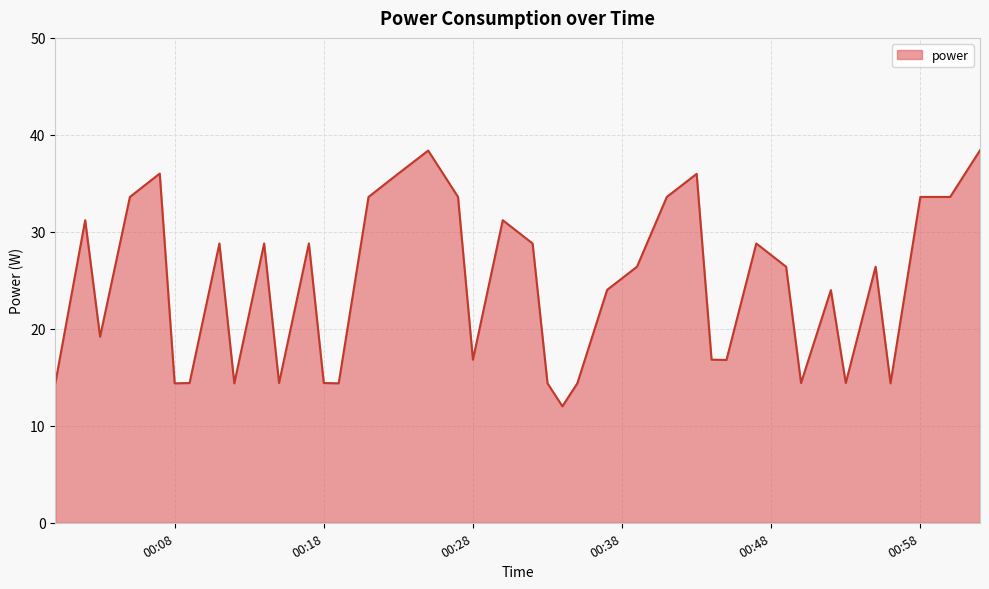

How many lines are shown in the chart?

1